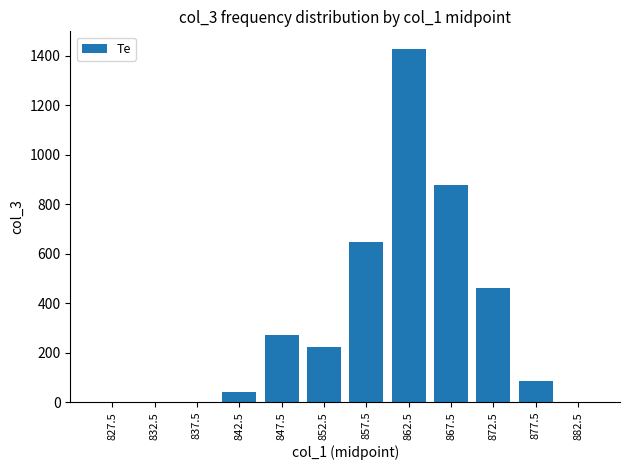

Which has a higher value, 832.5 or 842.5?

842.5